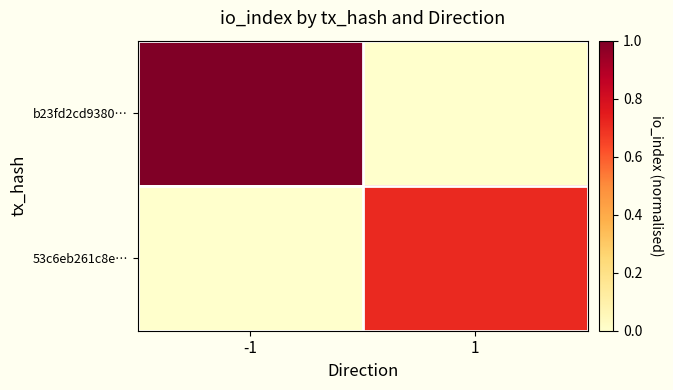

What is the spread (max minus min) of values at 1?

0.7